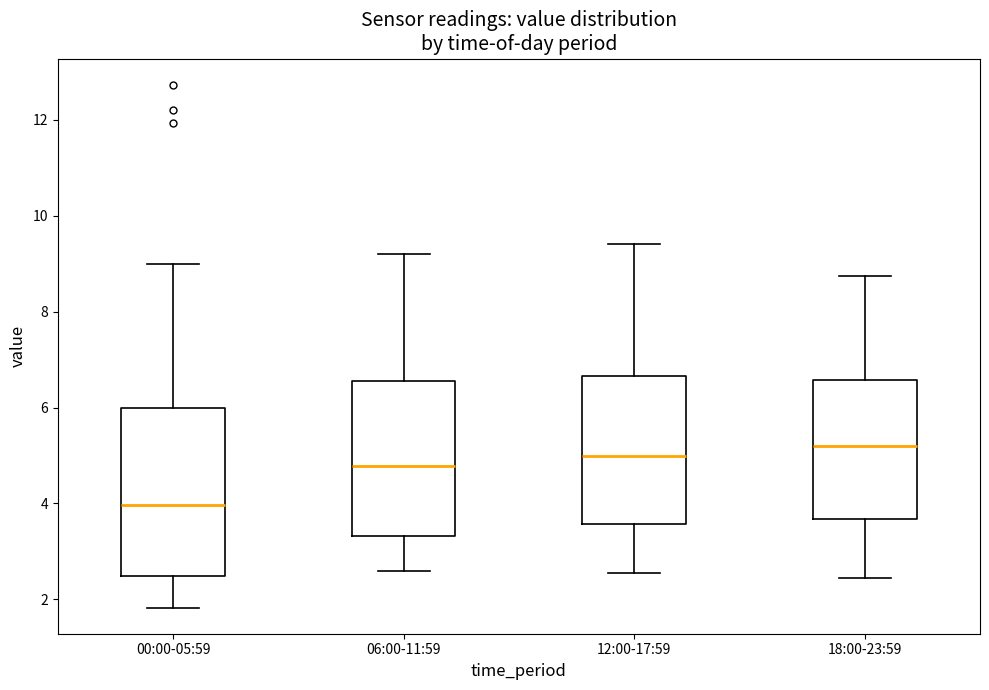

Reading left to right, read every box against the y-axis: the position of its median line, the range the box covers, and the ends of its whiskers. The values are not printed on the chart, so give them approximately, as read against the axis.

00:00-05:59: median 4.0, box 2.4 to 6.0, whiskers 1.8 to 9.0
06:00-11:59: median 4.8, box 3.4 to 6.6, whiskers 2.6 to 9.2
12:00-17:59: median 5.0, box 3.6 to 6.6, whiskers 2.6 to 9.4
18:00-23:59: median 5.2, box 3.6 to 6.6, whiskers 2.4 to 8.8